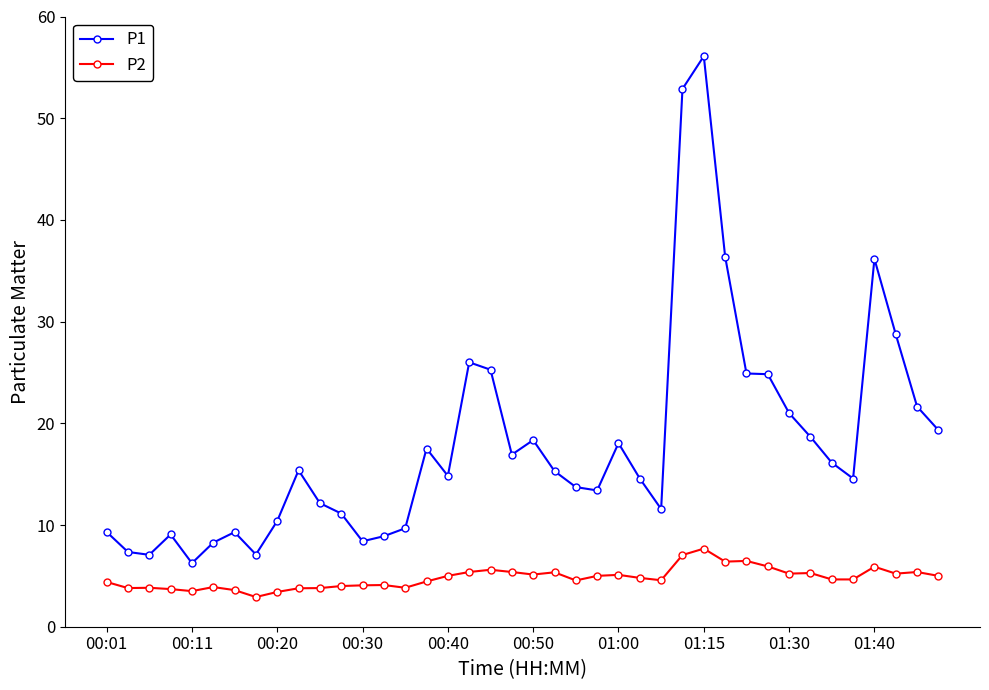

What is the difference between the second highest and minimum values in the P2 series?

4.1